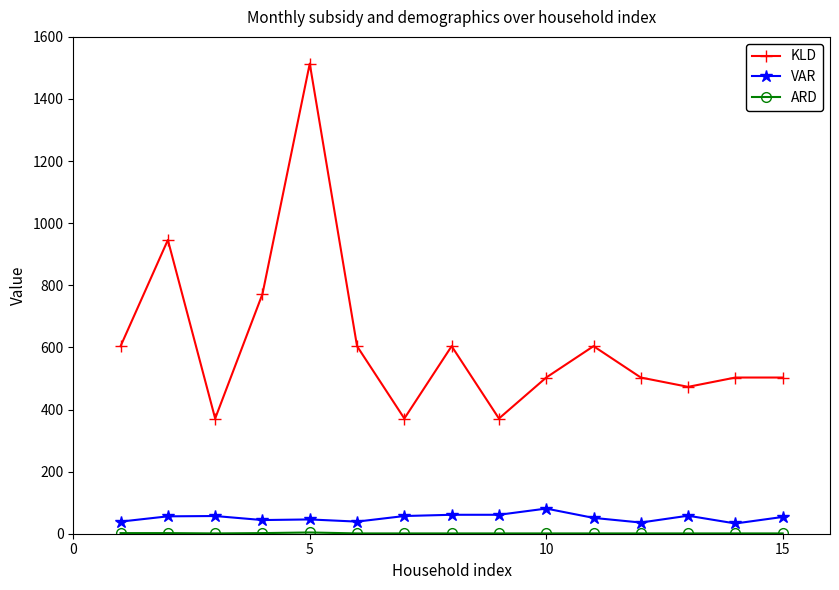

What is the maximum value shown in the chart?

1514